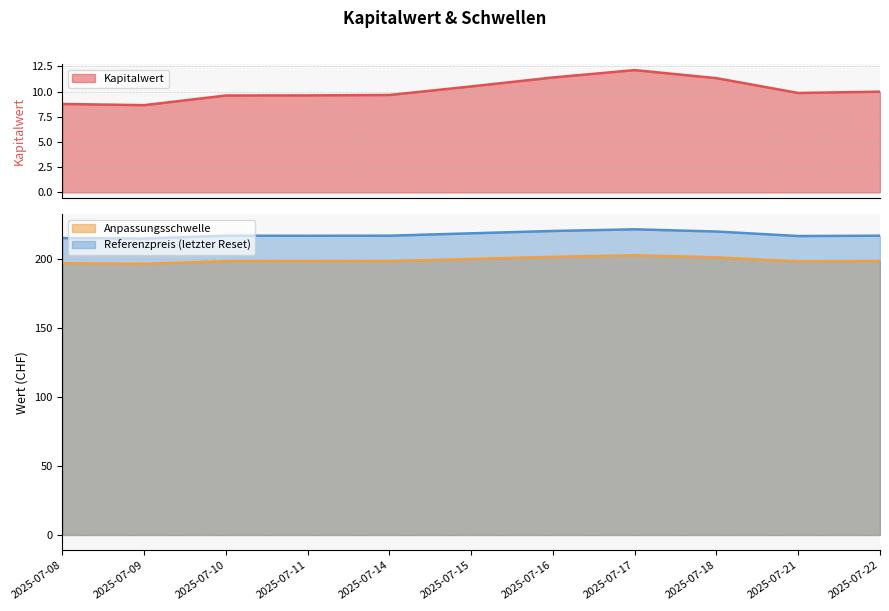

Reading left to right, what are all the values shown in this chart?

Kapitalwert: 2025-07-08=8.8	2025-07-09=8.7	2025-07-10=9.6	2025-07-11=9.6	2025-07-14=9.7	2025-07-15=10.5	2025-07-16=11.4	2025-07-17=12.1	2025-07-18=11.3	2025-07-21=9.9	2025-07-22=10.0
Anpassungsschwelle: 2025-07-08=196.7	2025-07-09=196.3	2025-07-10=198.2	2025-07-11=198.2	2025-07-14=198.2	2025-07-15=199.8	2025-07-16=201.3	2025-07-17=202.4	2025-07-18=201.0	2025-07-21=198.0	2025-07-22=198.2
Referenzpreis (letzter Reset): 2025-07-08=214.9	2025-07-09=214.6	2025-07-10=216.6	2025-07-11=216.6	2025-07-14=216.6	2025-07-15=218.4	2025-07-16=220.1	2025-07-17=221.2	2025-07-18=219.7	2025-07-21=216.4	2025-07-22=216.6